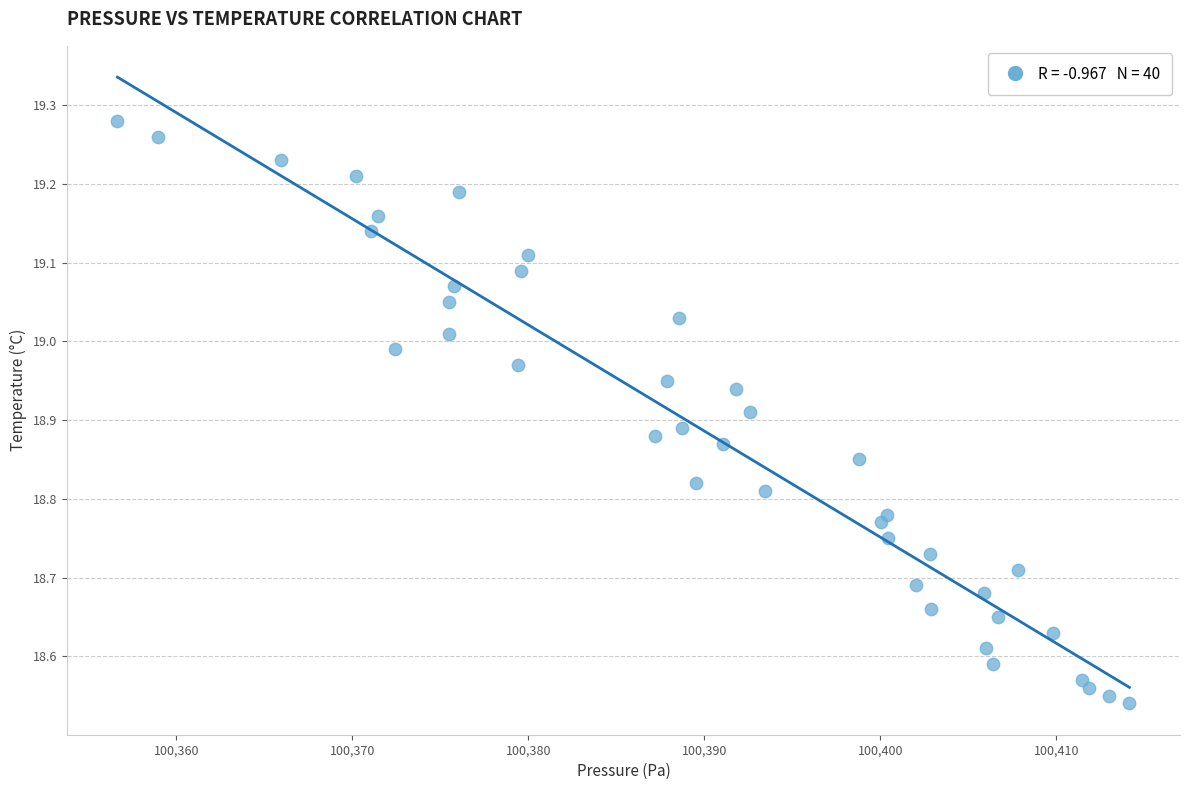

What is the range of Y values (max minus min)?

0.7